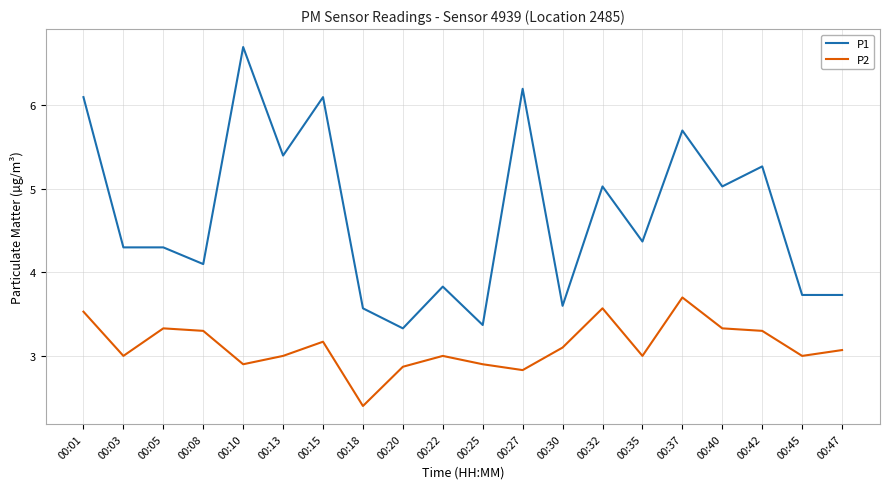

At 00:27, list the series in order from smallest to largest.

P2, P1